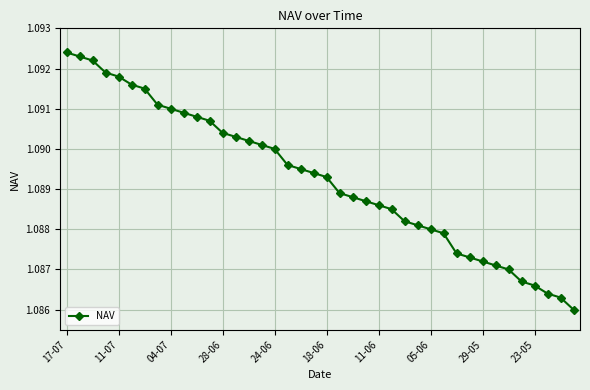

How many values are between 1 and 2?

40